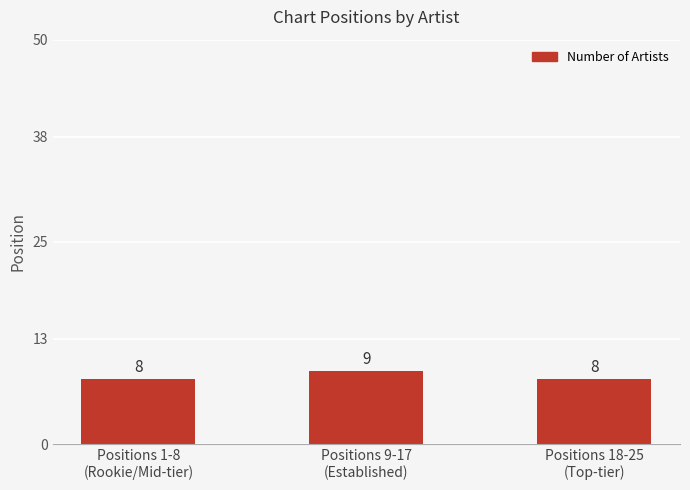

What is the value of the 1st bar from the left?

8